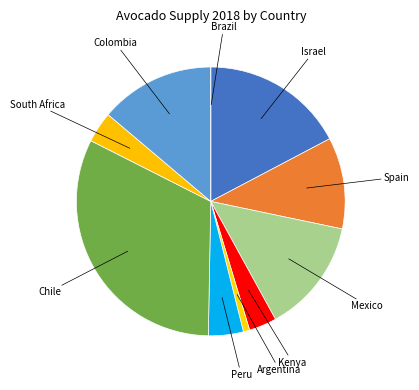

Does any single category account for the majority?

No